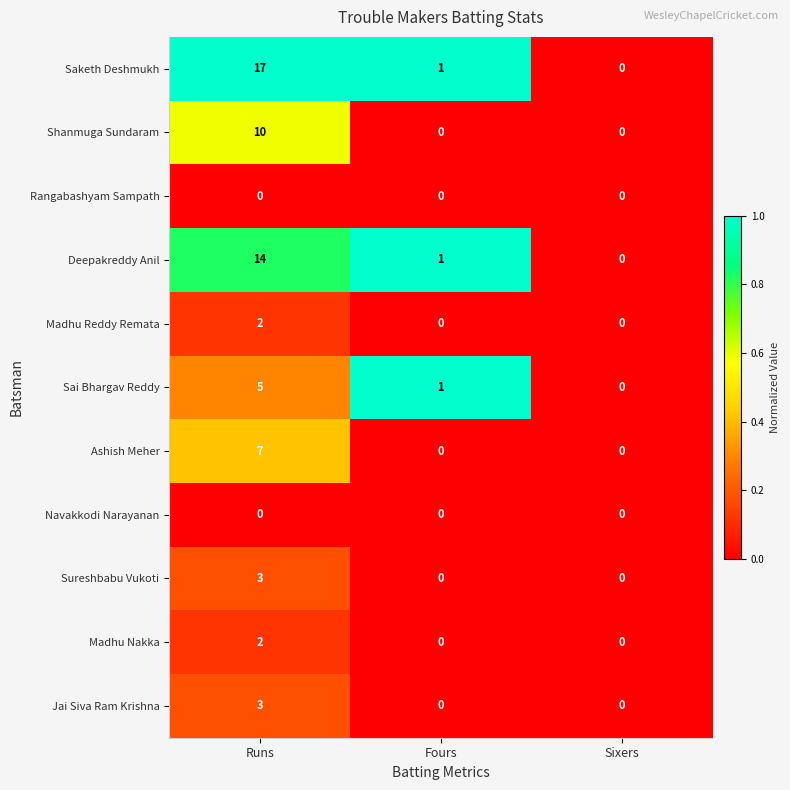

What is the difference between the Sai Bhargav Reddy values at Sixers and Runs?

5